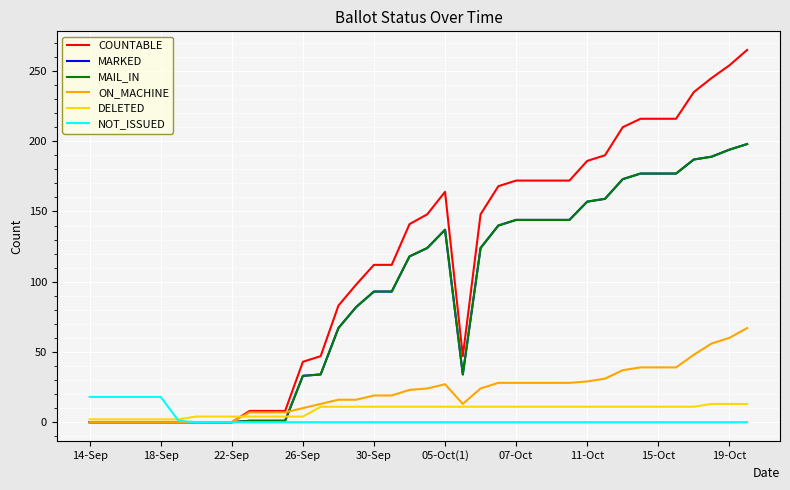

Where is the first local maximum for ON_MACHINE?

05-Oct(1)